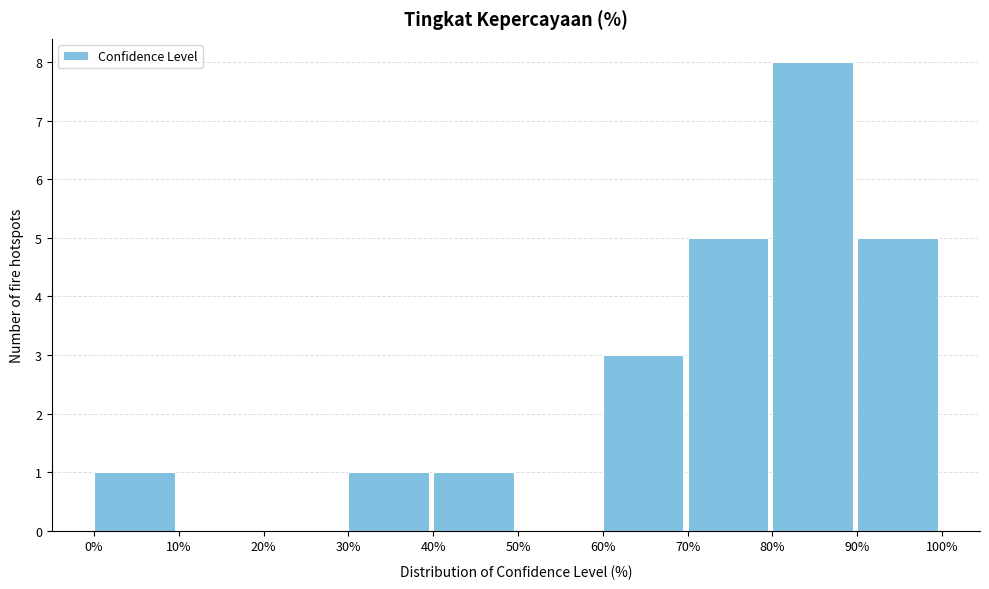

Which range on the x-axis has the tallest bar?

80% to 90%